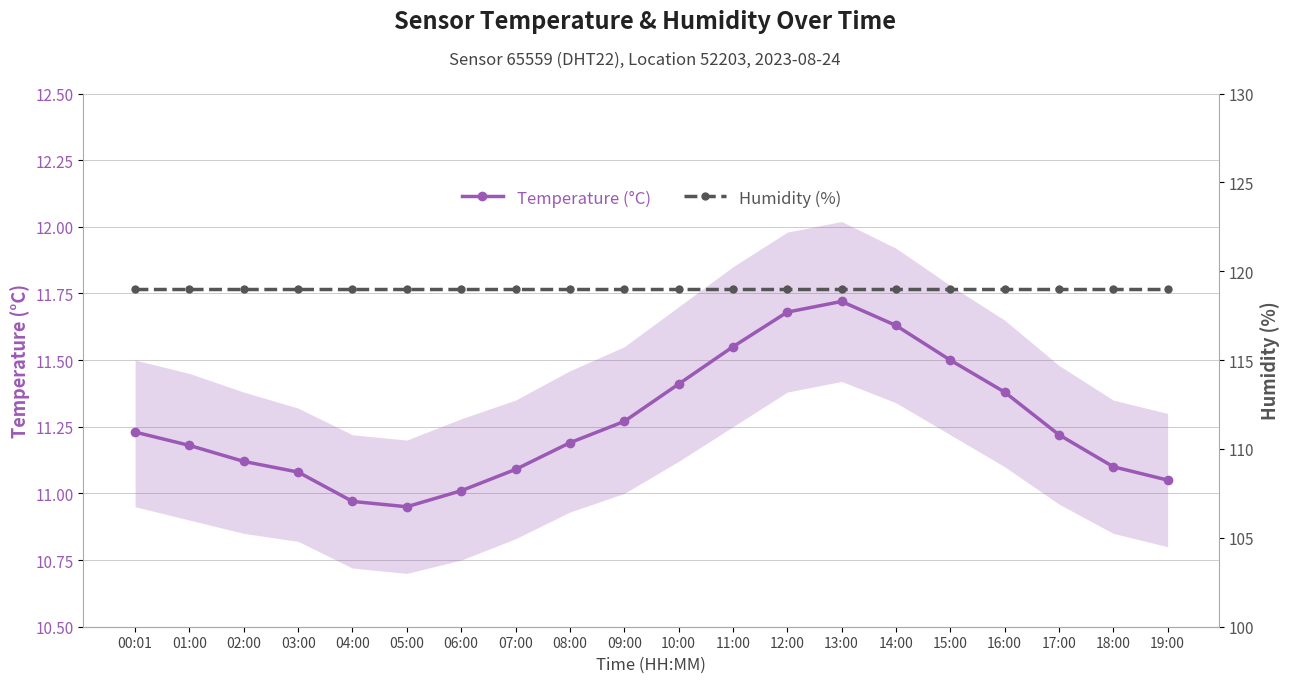

Reading left to right, transcribe all the data shown in this chart.

Temperature (°C): 11.2	11.2	11.1	11.1	11.0	10.9	11.0	11.1	11.2	11.3	11.4	11.6	11.7	11.7	11.6	11.5	11.4	11.2	11.1	11.1
Humidity (%): 119.0	119.0	119.0	119.0	119.0	119.0	119.0	119.0	119.0	119.0	119.0	119.0	119.0	119.0	119.0	119.0	119.0	119.0	119.0	119.0